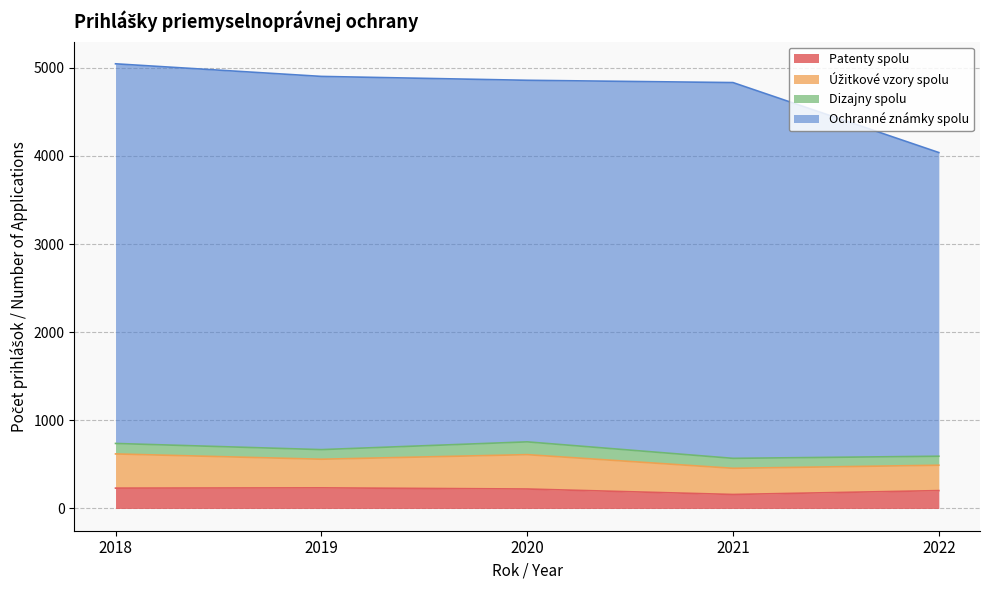

What is the total value across all series at 2020?

4859